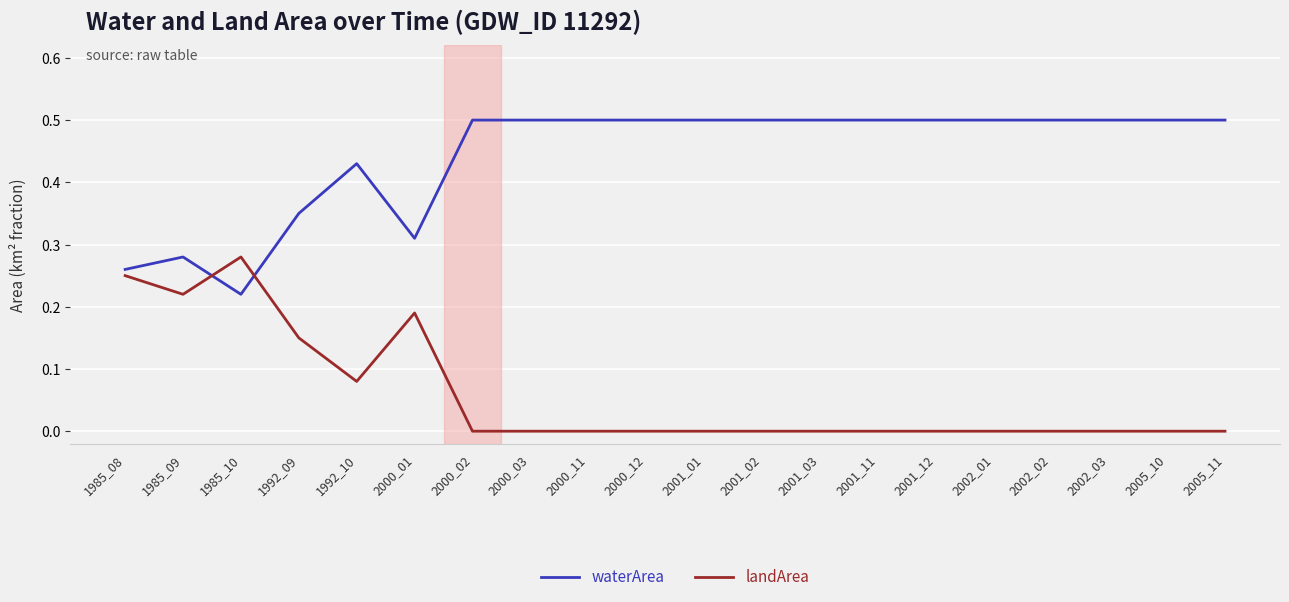

True or false: landArea and waterArea intersect in this chart.

True